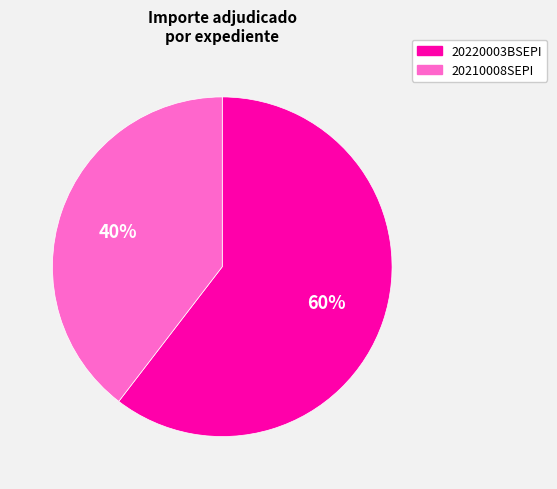

Is there any slice that represents more than half of the pie?

Yes